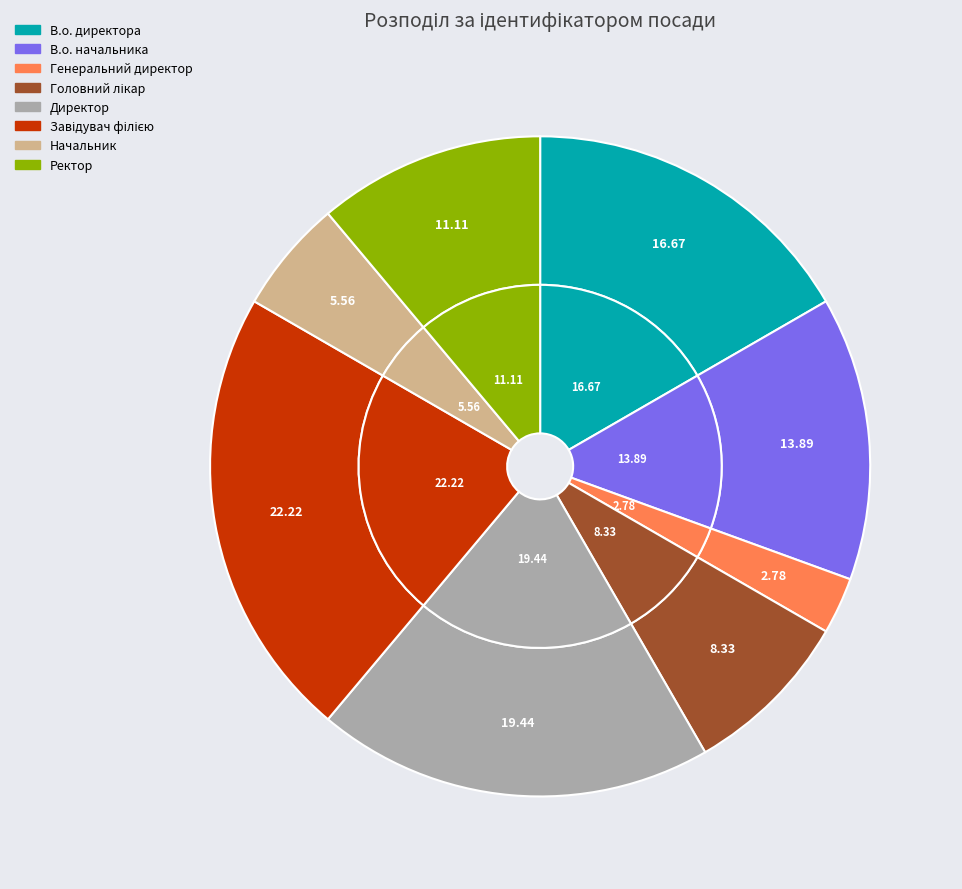

Does В.о. начальника represent more than half of the total?

No